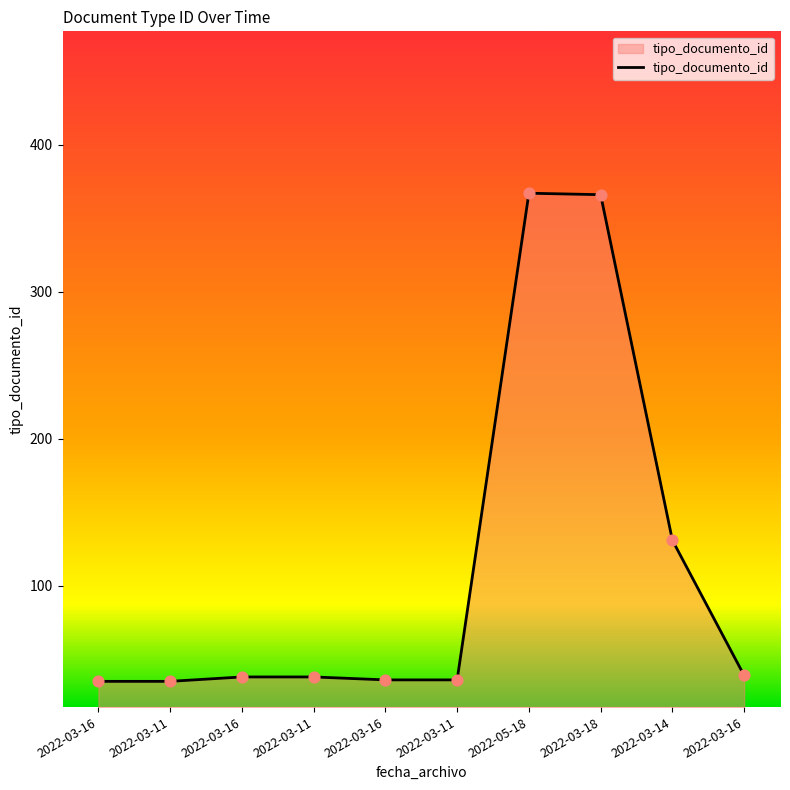

Approximately how many times larger is the value at 2022-03-18 compared to 2022-03-14?

2.8